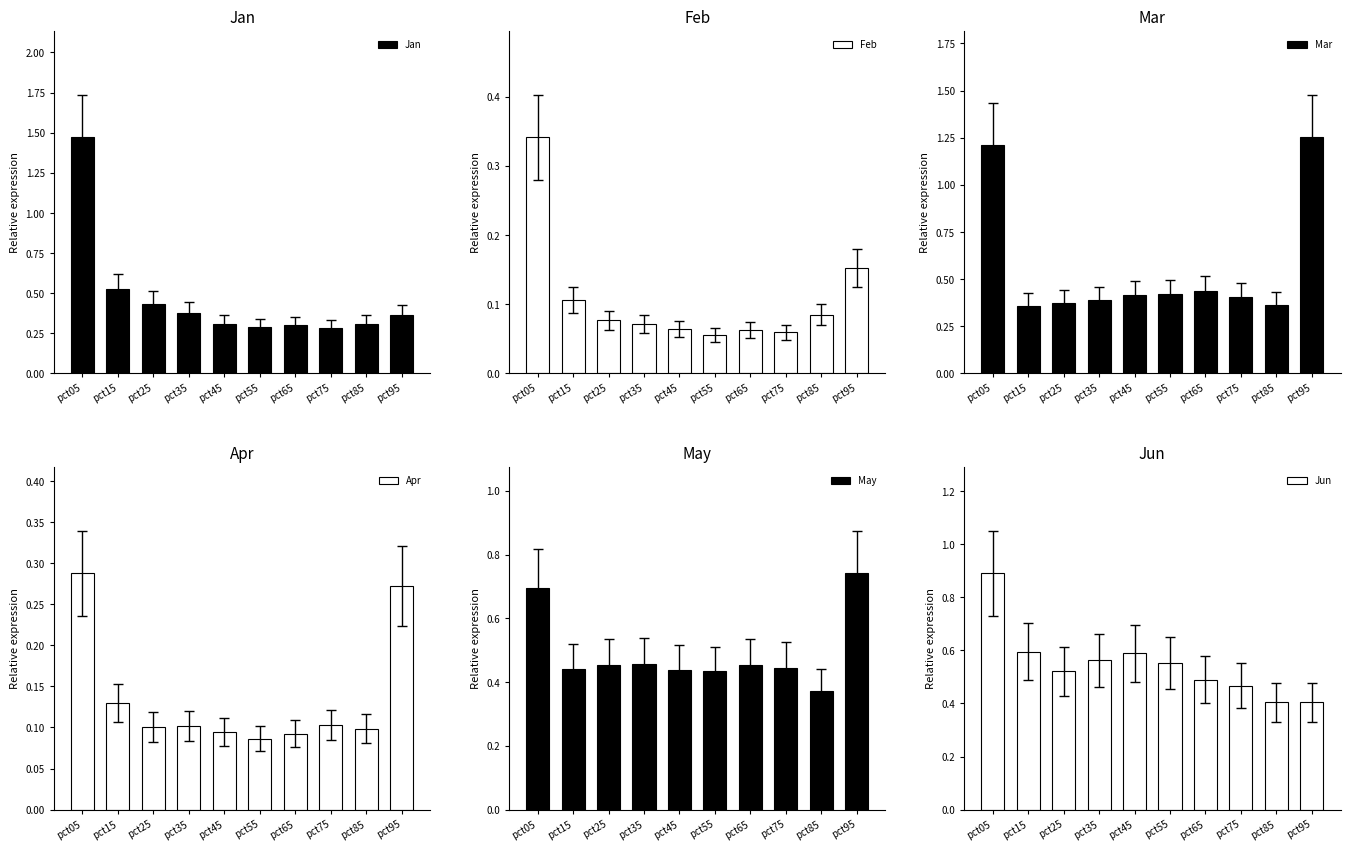

What is the greatest value displayed?

1.5